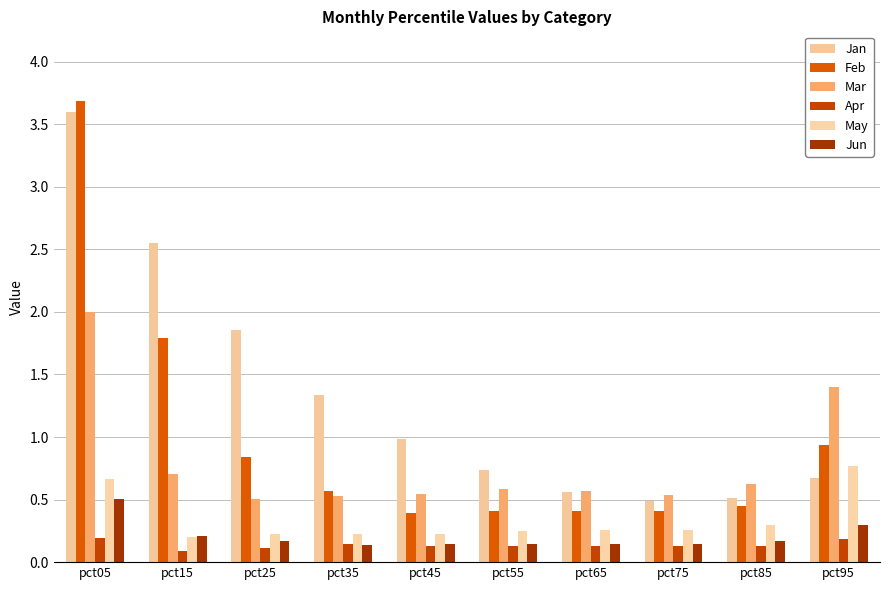

Reading right to left, list all the values displayed in this chart.

Jan: pct95=0.7	pct85=0.5	pct75=0.5	pct65=0.6	pct55=0.7	pct45=1.0	pct35=1.3	pct25=1.9	pct15=2.6	pct05=3.6
Feb: pct95=0.9	pct85=0.4	pct75=0.4	pct65=0.4	pct55=0.4	pct45=0.4	pct35=0.6	pct25=0.8	pct15=1.8	pct05=3.7
Mar: pct95=1.4	pct85=0.6	pct75=0.5	pct65=0.6	pct55=0.6	pct45=0.5	pct35=0.5	pct25=0.5	pct15=0.7	pct05=2.0
Apr: pct95=0.2	pct85=0.1	pct75=0.1	pct65=0.1	pct55=0.1	pct45=0.1	pct35=0.1	pct25=0.1	pct15=0.1	pct05=0.2
May: pct95=0.8	pct85=0.3	pct75=0.3	pct65=0.3	pct55=0.2	pct45=0.2	pct35=0.2	pct25=0.2	pct15=0.2	pct05=0.7
Jun: pct95=0.3	pct85=0.2	pct75=0.1	pct65=0.1	pct55=0.1	pct45=0.1	pct35=0.1	pct25=0.2	pct15=0.2	pct05=0.5